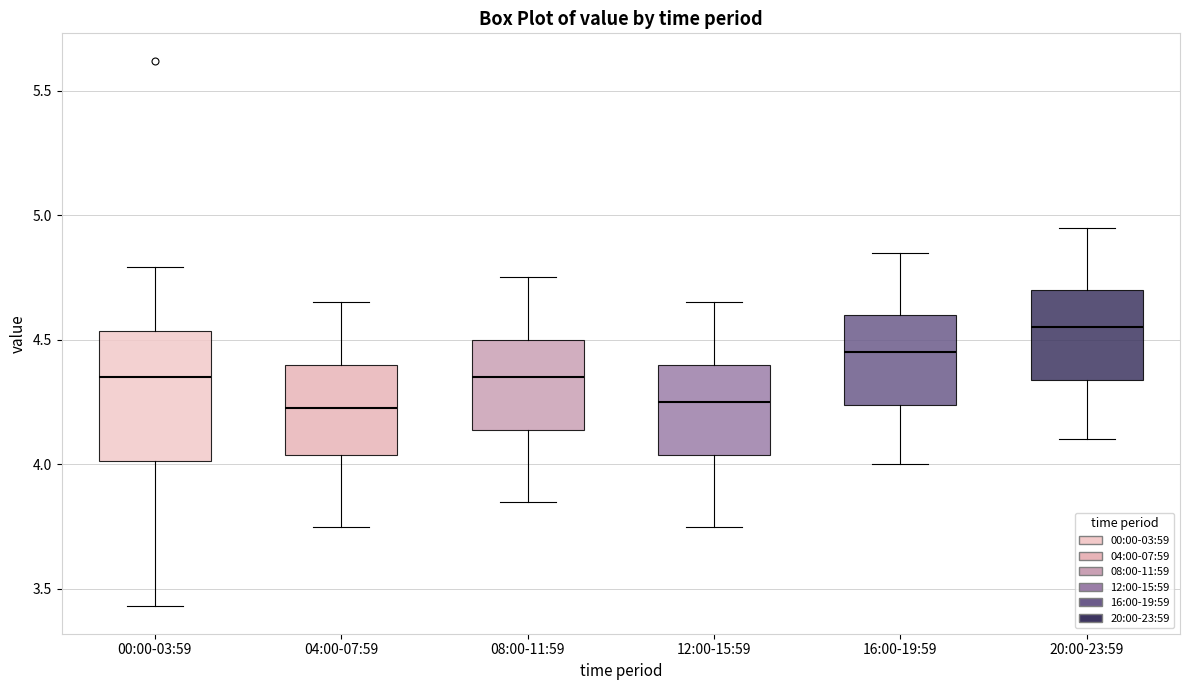

Reading left to right, transcribe this box plot: for each box, give where its median line is, the range the box spans, and where its two whiskers end, as read against the y-axis. The values are not printed on the chart, so give them approximately, as read against the axis.

00:00-03:59: median 4.35, box 4.00 to 4.55, whiskers 3.45 to 4.80
04:00-07:59: median 4.25, box 4.05 to 4.40, whiskers 3.75 to 4.65
08:00-11:59: median 4.35, box 4.15 to 4.50, whiskers 3.85 to 4.75
12:00-15:59: median 4.25, box 4.05 to 4.40, whiskers 3.75 to 4.65
16:00-19:59: median 4.45, box 4.25 to 4.60, whiskers 4.00 to 4.85
20:00-23:59: median 4.55, box 4.35 to 4.70, whiskers 4.10 to 4.95